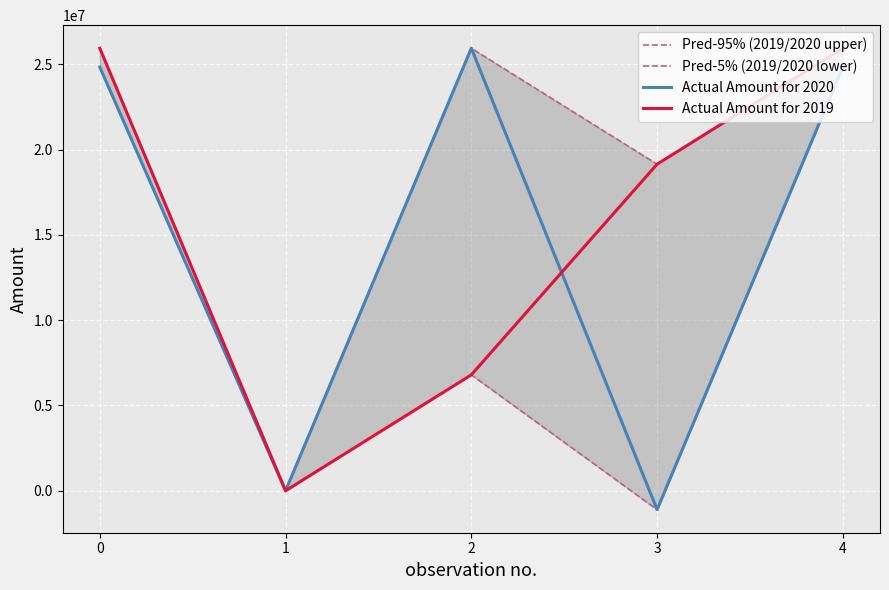

Reading right to left, what are all the values shown in this chart?

Pred-95% (2019/2020 upper): 4=25938965	3=19142593	2=25938965	1=303	0=25938662
Pred-5% (2019/2020 lower): 4=24833071	3=-1105894	2=6796372	1=1	0=24833070
Actual Amount for 2020: 4=24833071	3=-1105894	2=25938965	1=1	0=24833070
Actual Amount for 2019: 4=25938965	3=19142593	2=6796372	1=303	0=25938662